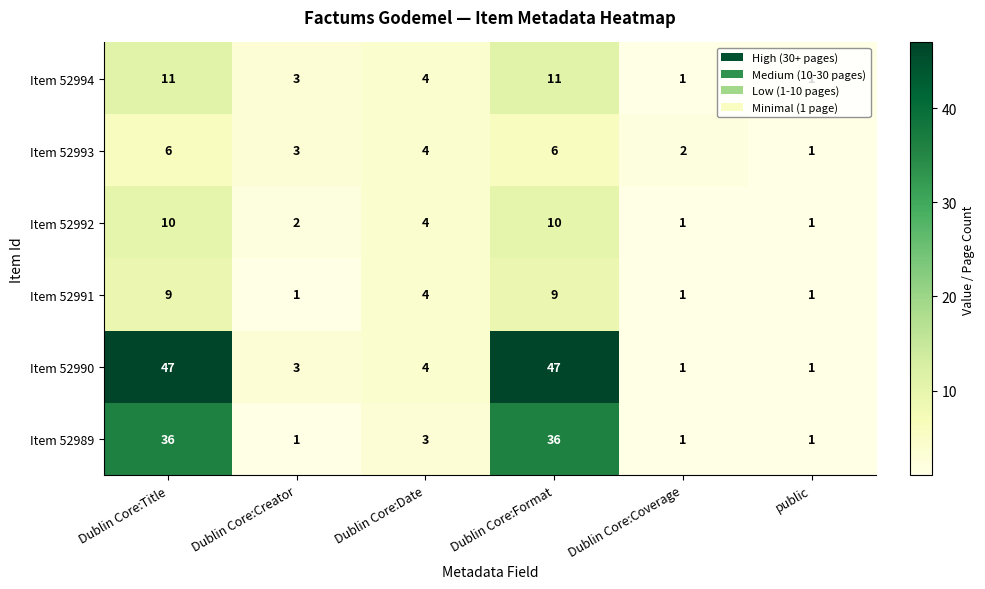

Which series changed the most between Dublin Core:Title and public?

Item 52990